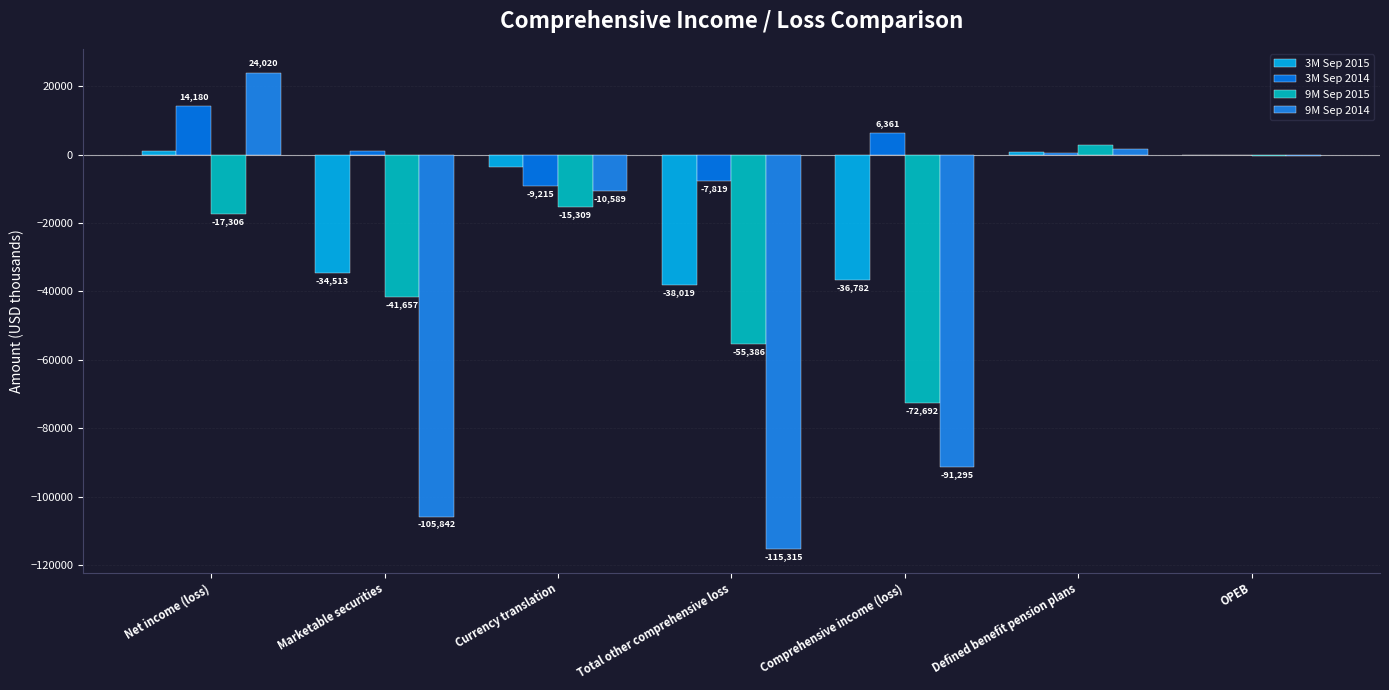

Which series changed the most between Net income (loss) and Total other comprehensive loss?

9M Sep 2014